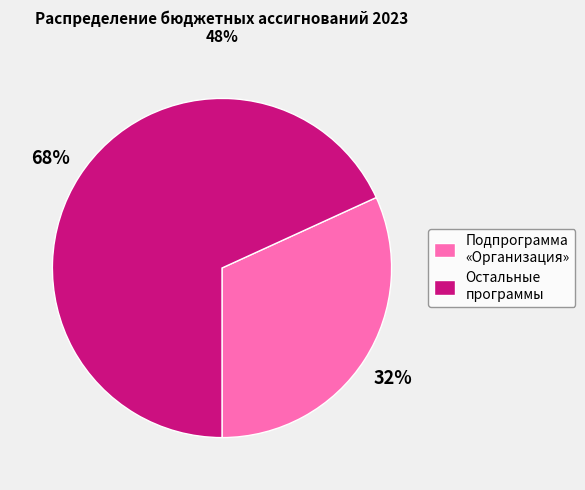

What is the largest slice in the pie chart?

Остальные программы